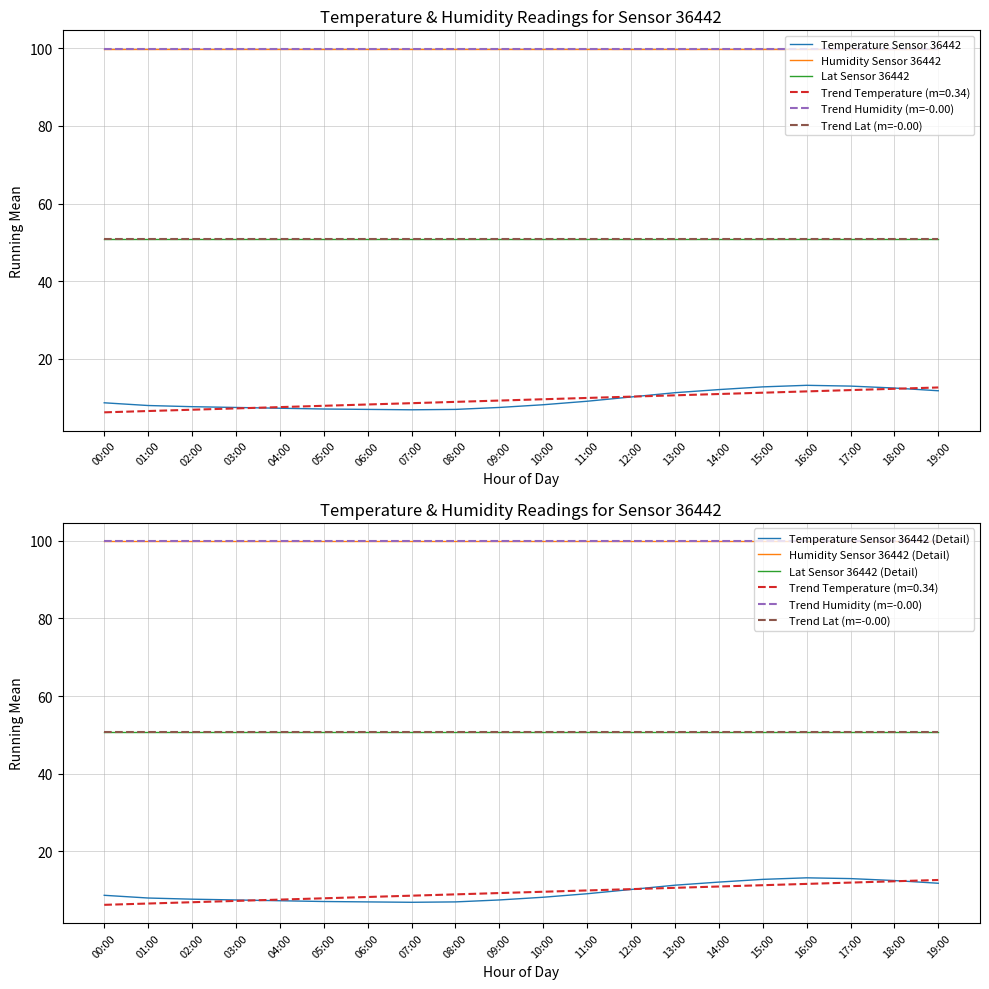

Rank the series at 5 from lowest to highest value.

temperature, lat, humidity